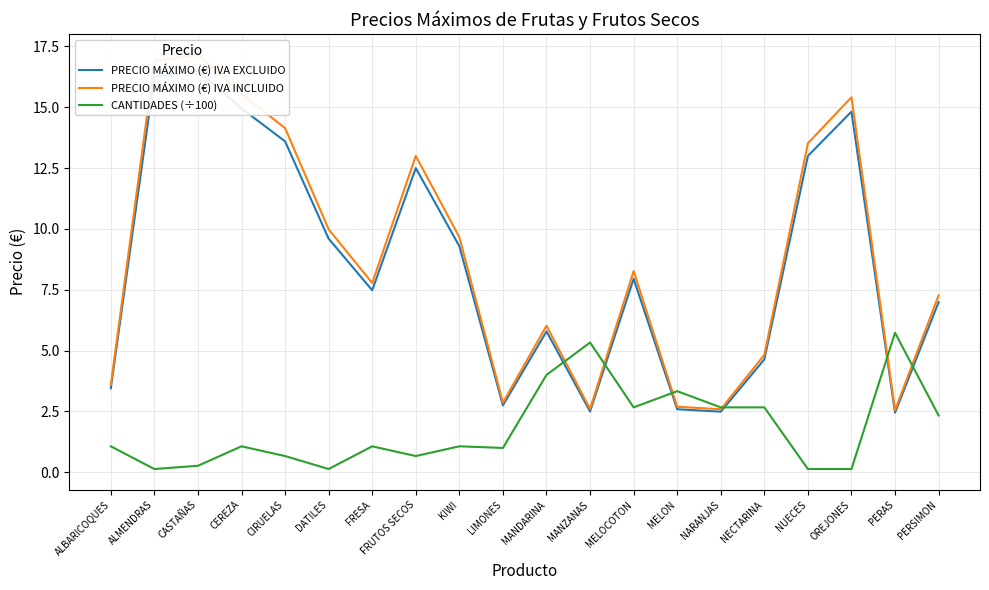

Where do CANTIDADES (÷100) and PRECIO MÁXIMO (€) IVA INCLUIDO first cross each other?

MANDARINA and MANZANAS